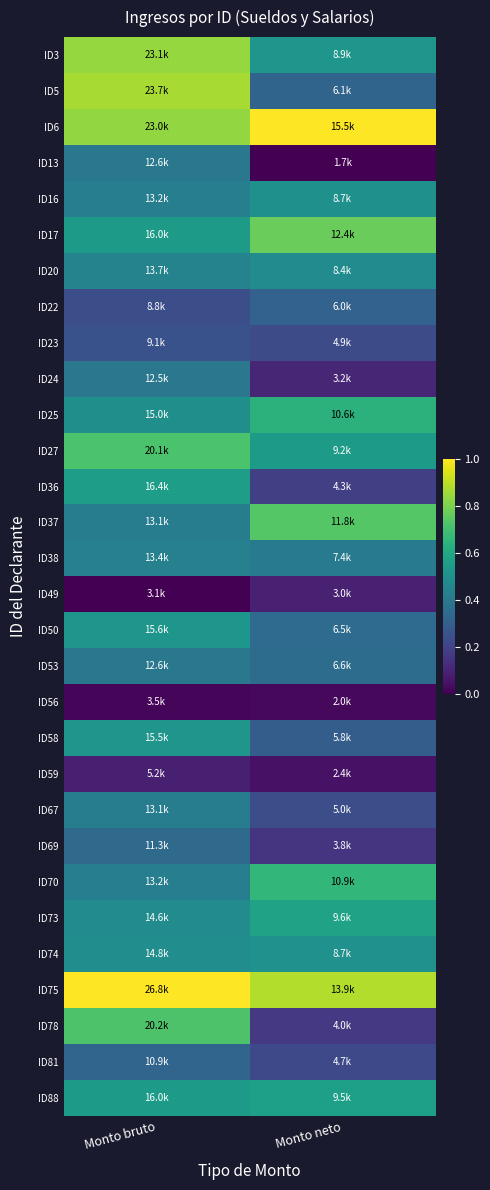

Count the number of data series in this chart.

30